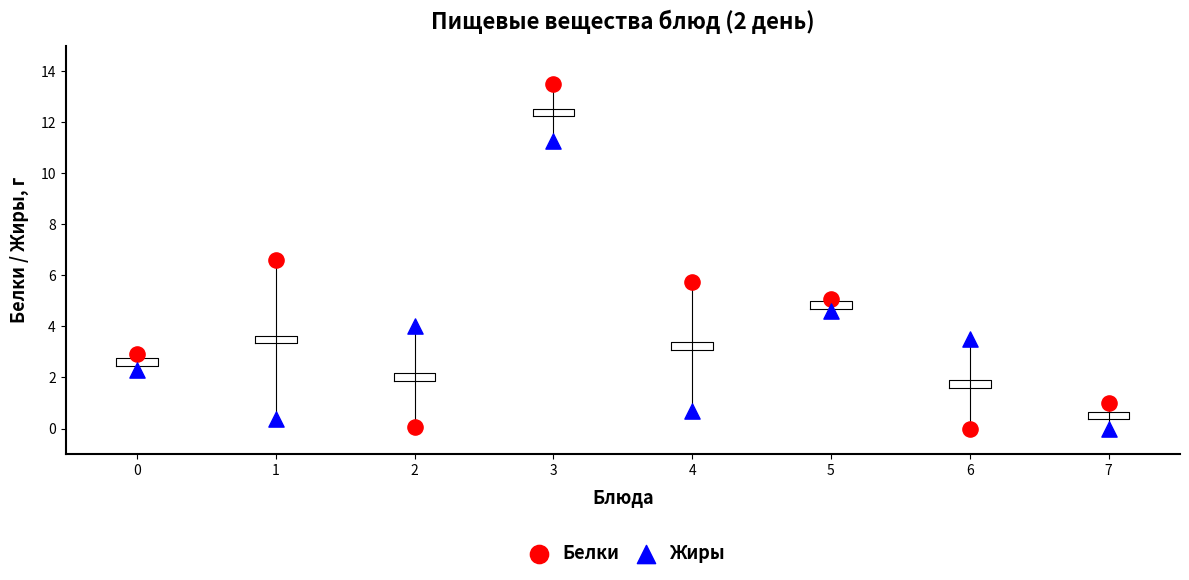

Across all data points, what is the range of Y values (max minus min)?

13.5